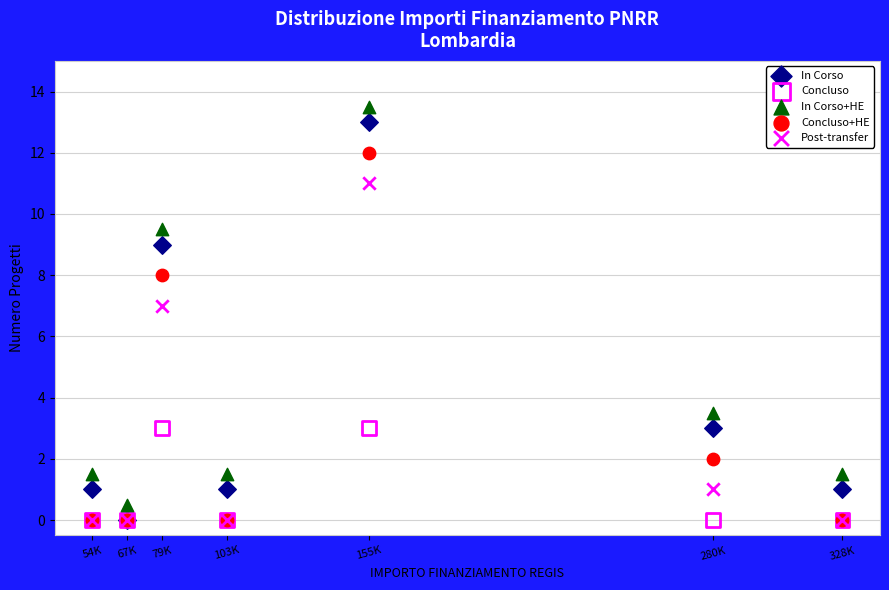

In the Concluso+HE series, what Y value is closest to 6?

8.0